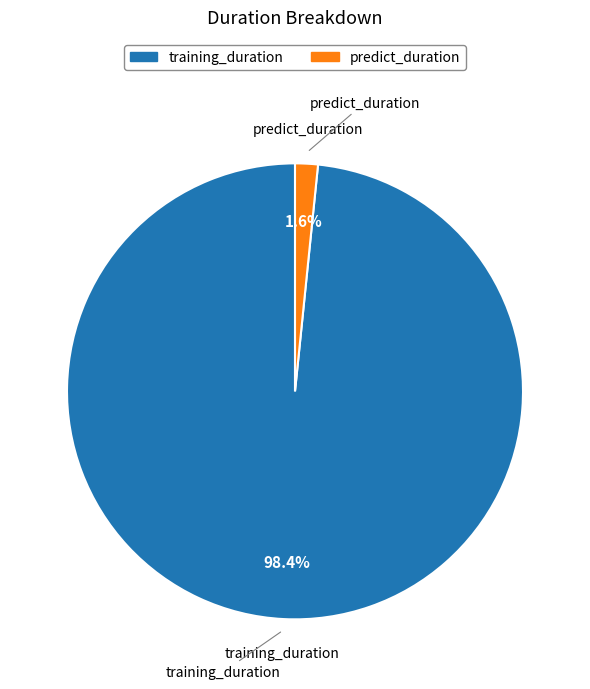

Which category accounts for the majority?

training_duration